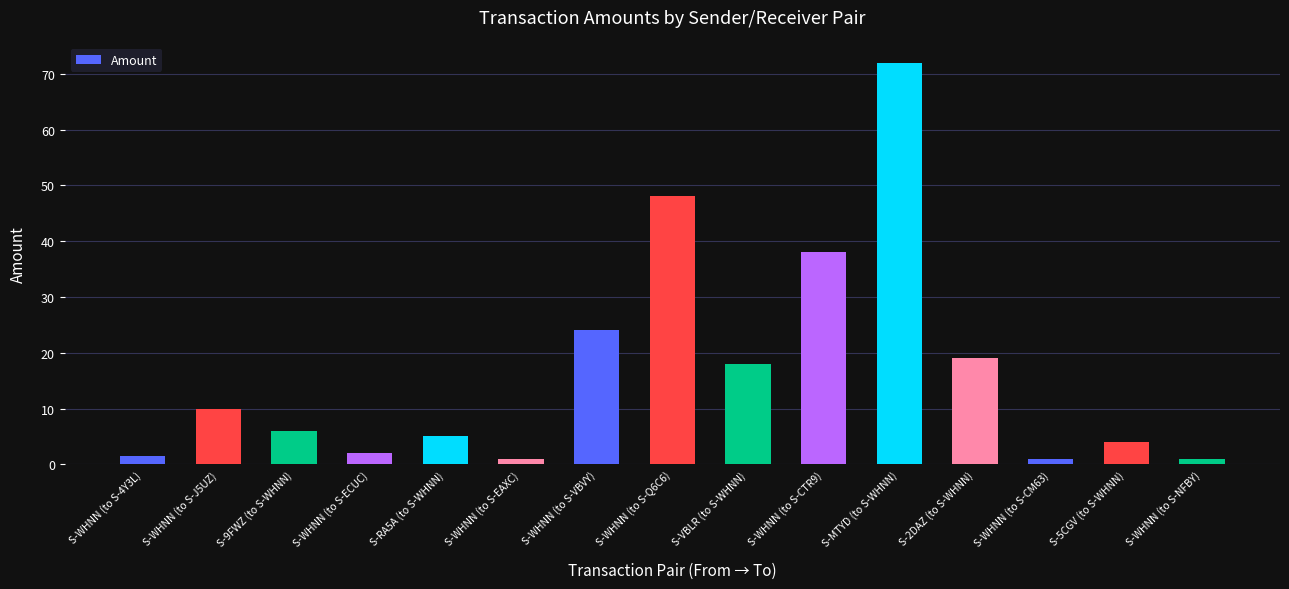

What is the change in value from S-WHNN (to S-ECUC) to S-5CGV (to S-WHNN)?

+2.0